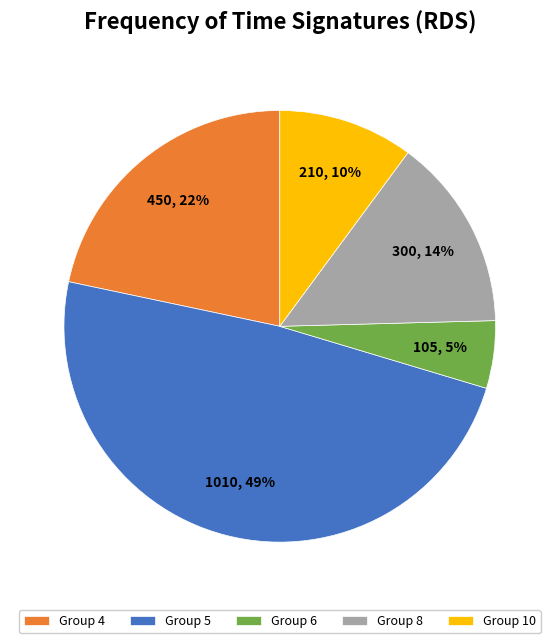

Is it true that Group 5 is 60% of the pie?

False